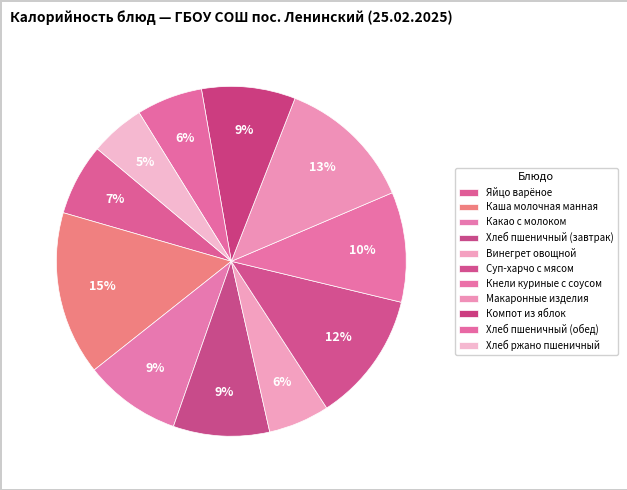

What percentage is the Хлеб пшеничный (завтрак) slice, to the nearest percent?

9%